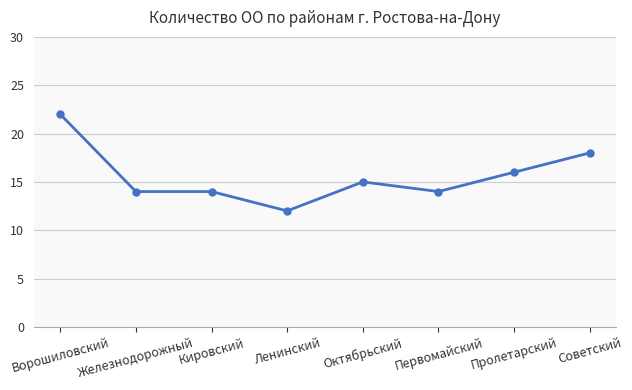

Reading right to left, extract all data points from this chart.

Советский=18	Пролетарский=16	Первомайский=14	Октябрьский=15	Ленинский=12	Кировский=14	Железнодорожный=14	Ворошиловский=22